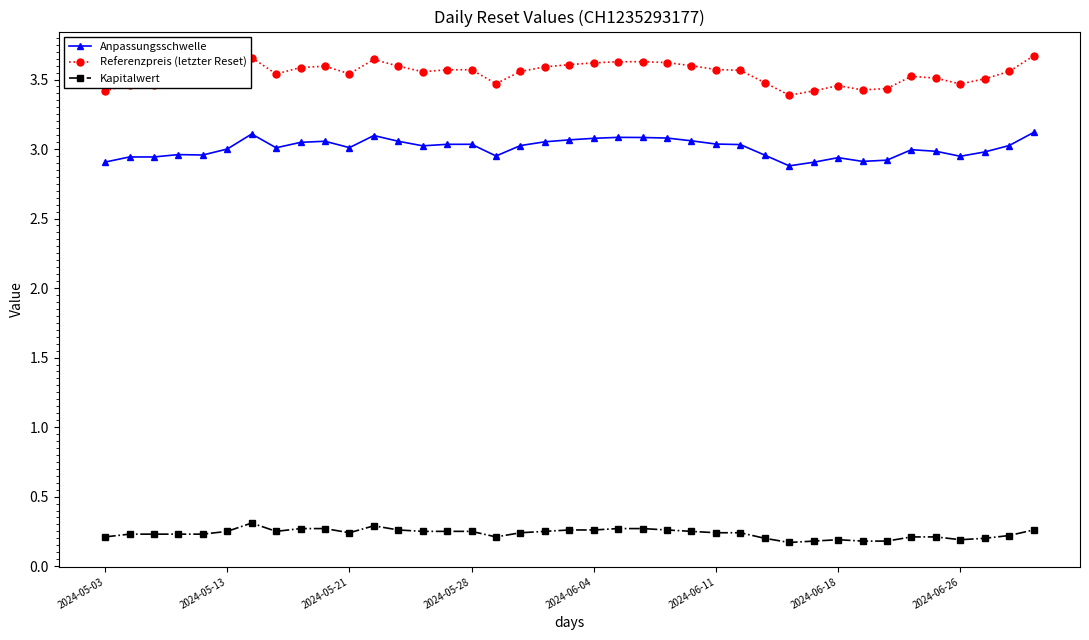

What is the sum of all Kapitalwert values?

9.2